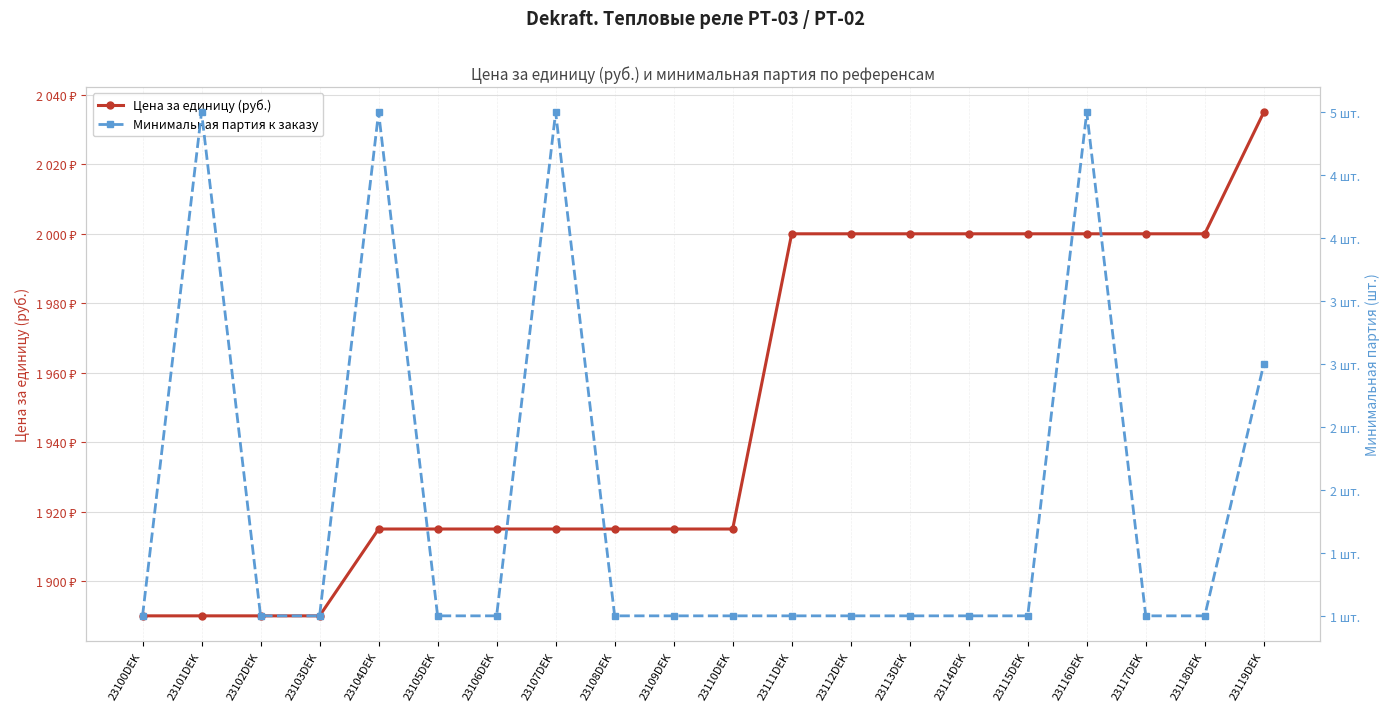

What position from the left is 23110DEK?

11